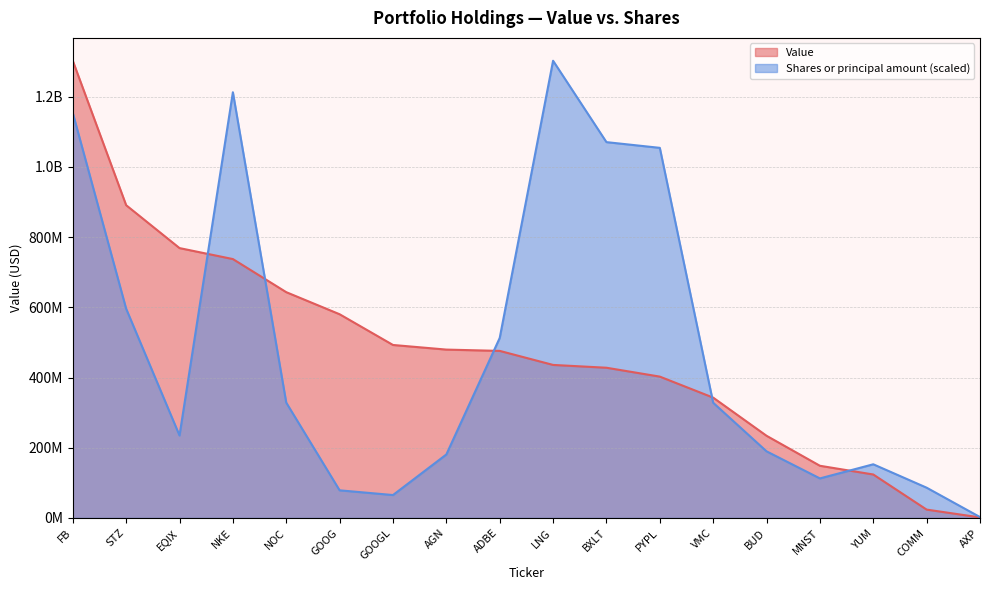

At which category does Shares or principal amount reach its first local valley?

EQIX